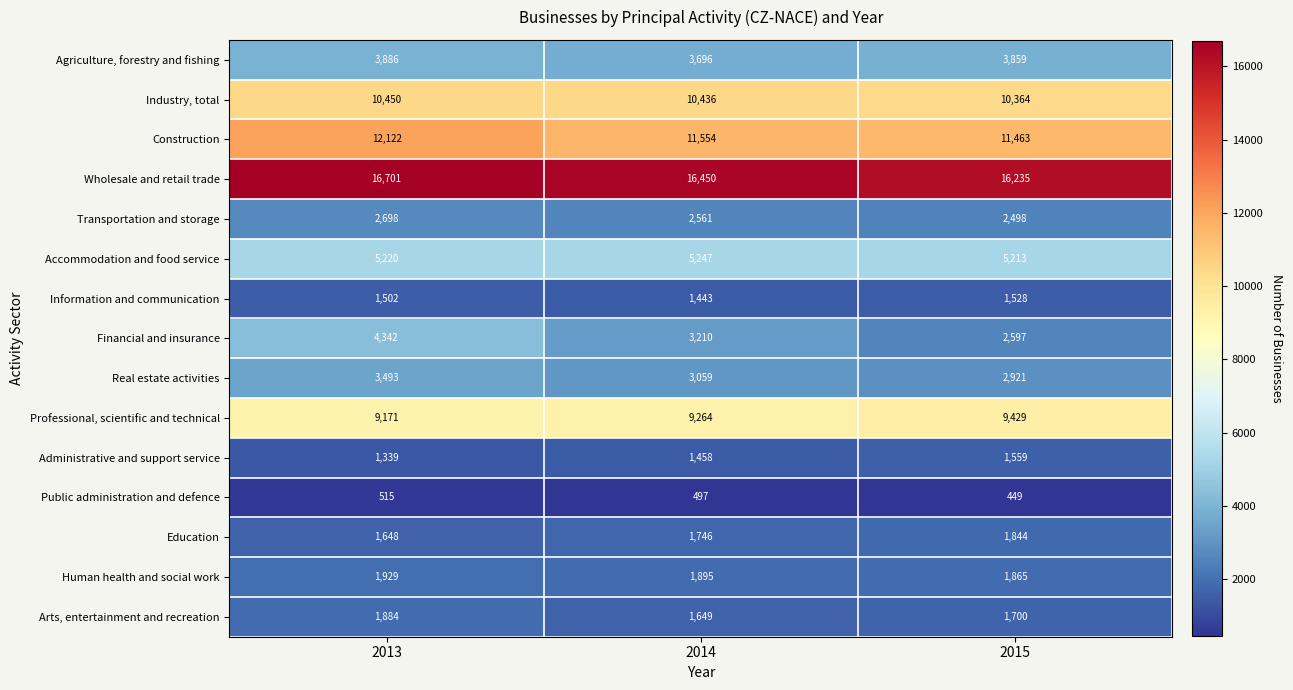

What is the difference between the second highest and minimum values in the Public administration and defence series?

48